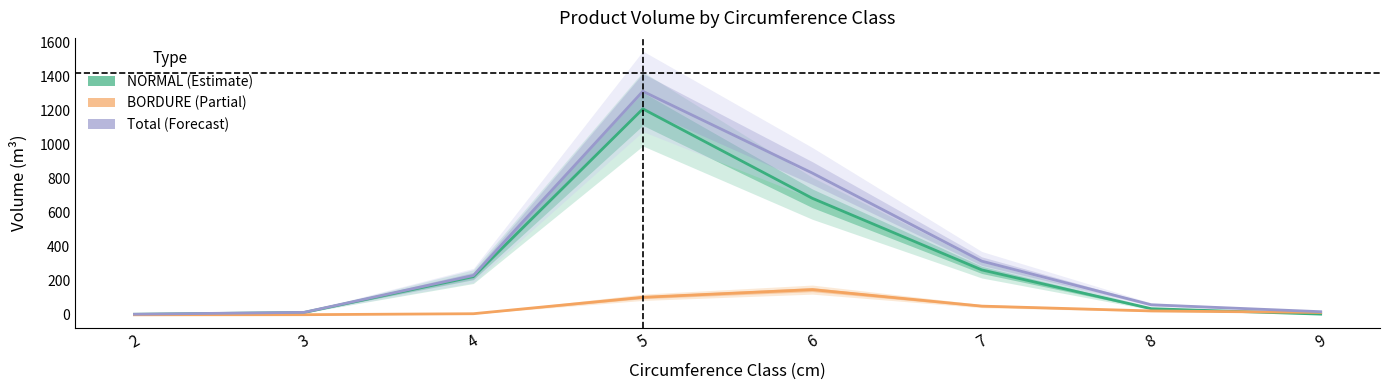

How many intersections are there between NORMAL (Estimate) and BORDURE (Partial)?

1